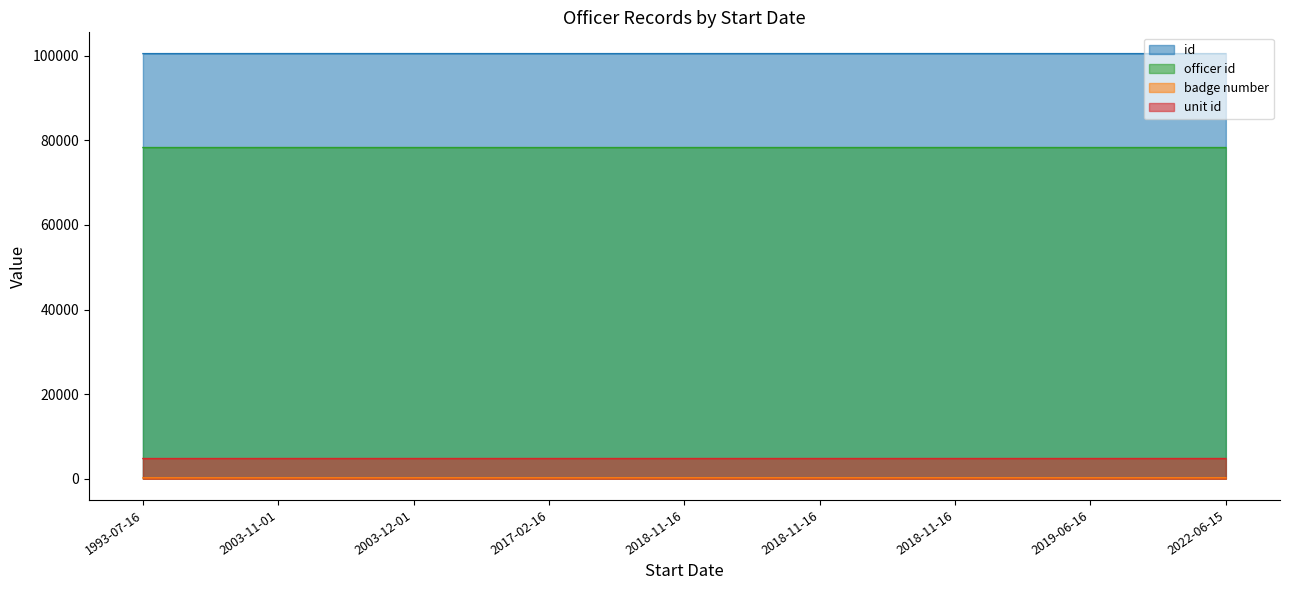

At which category does badge number reach its first local peak?

2022-06-15